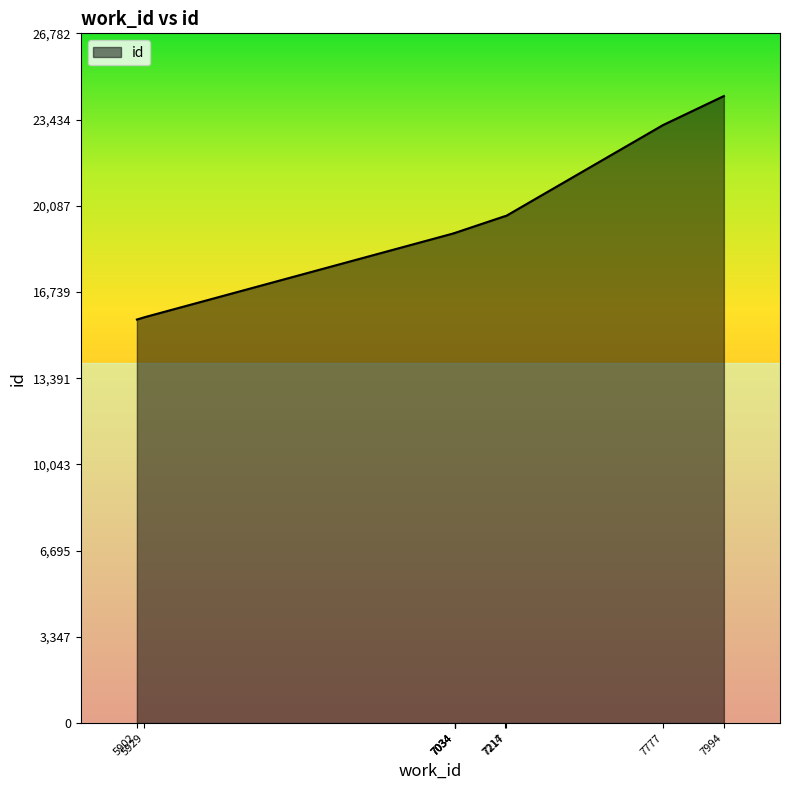

What is the minimum value shown in the chart?

15669